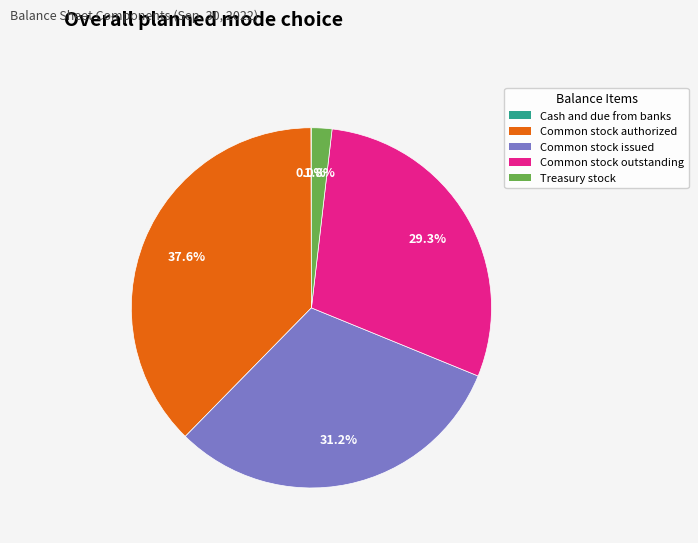

Does Common stock issued account for over 50% of the chart?

No